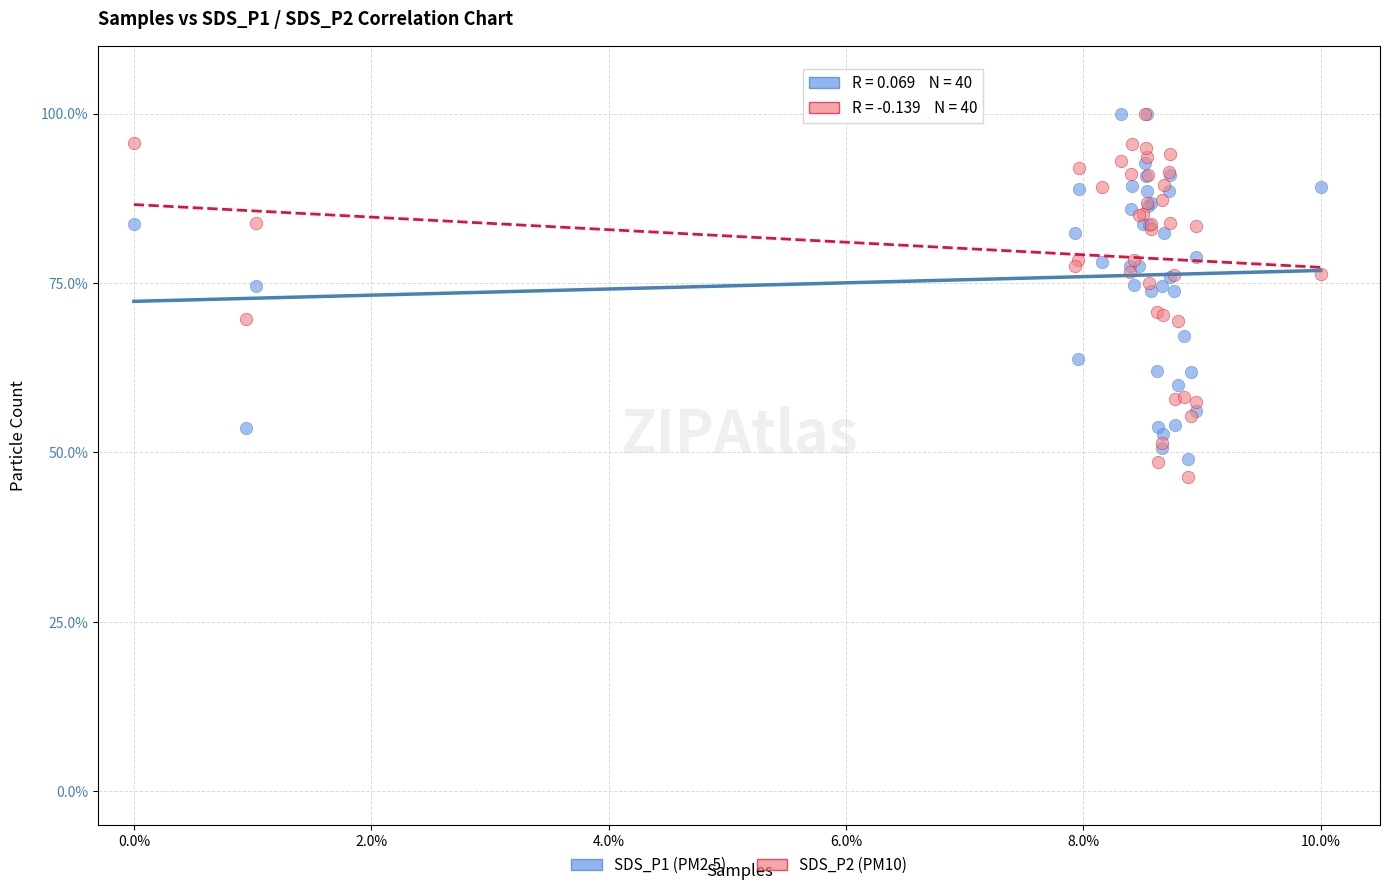

What are all the series names shown in the legend?

SDS_P1 (PM2.5), SDS_P2 (PM10)